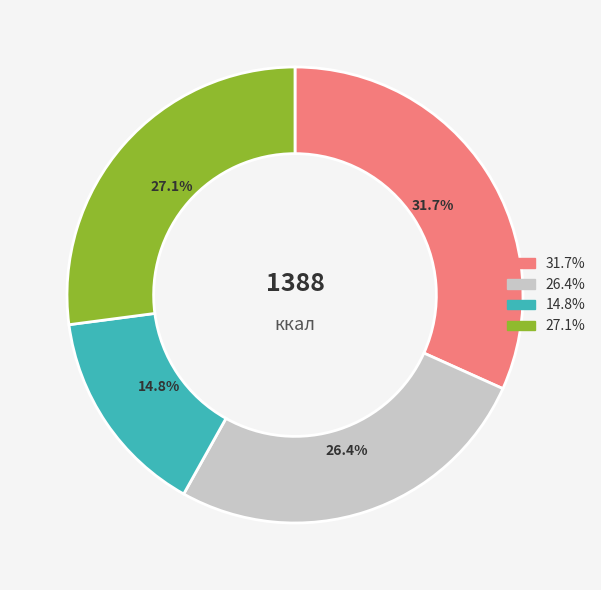

To the nearest percent, what is the average slice percentage?

25%